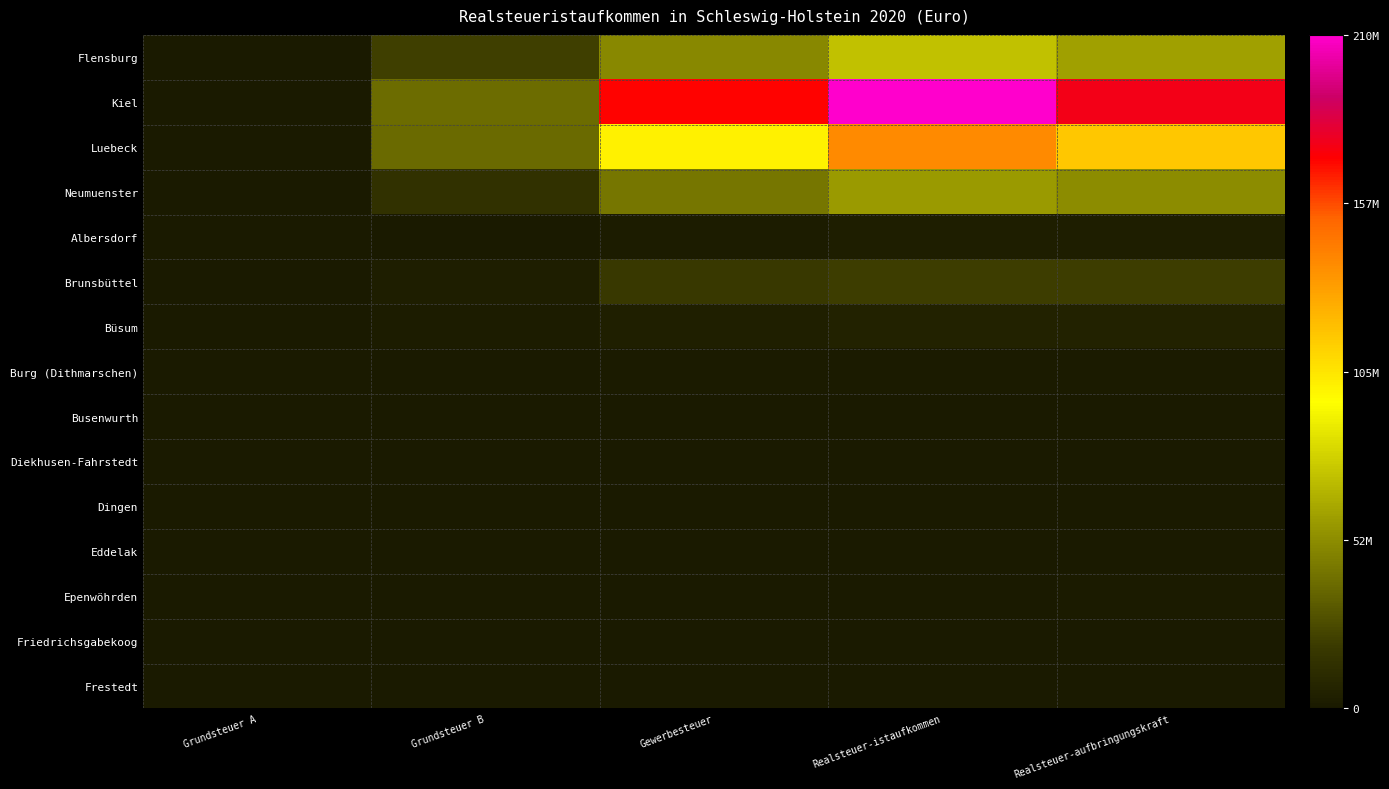

How many series are shown in this chart?

15